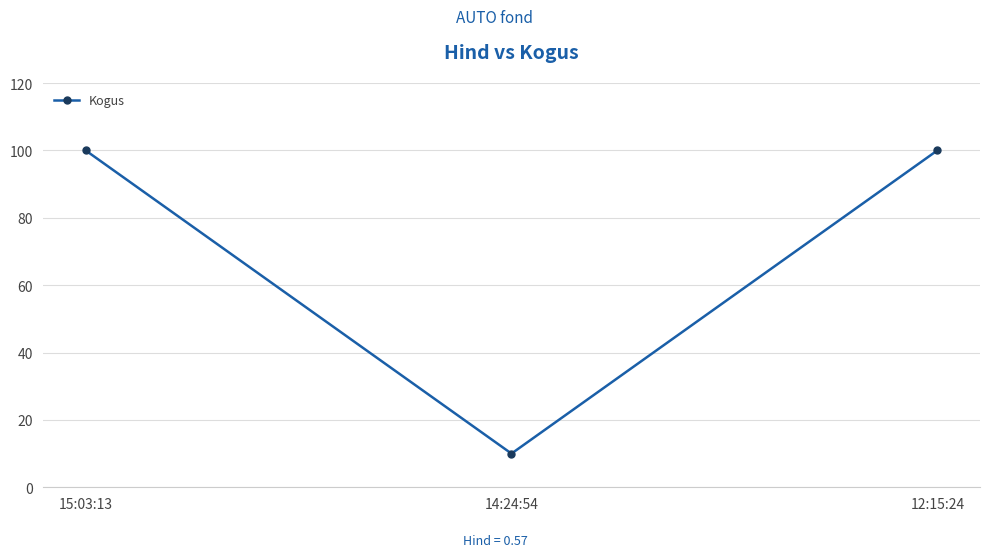

Does the chart have visible grid lines?

Yes